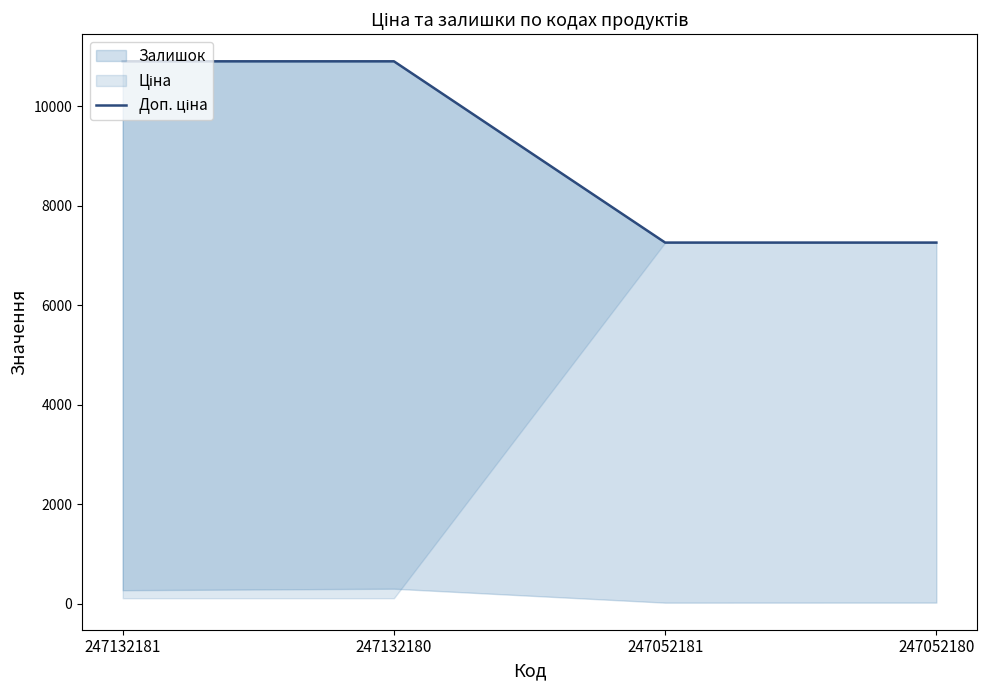

List the labels in order of value, smallest first.

247052181, 247052180, 247132181, 247132180